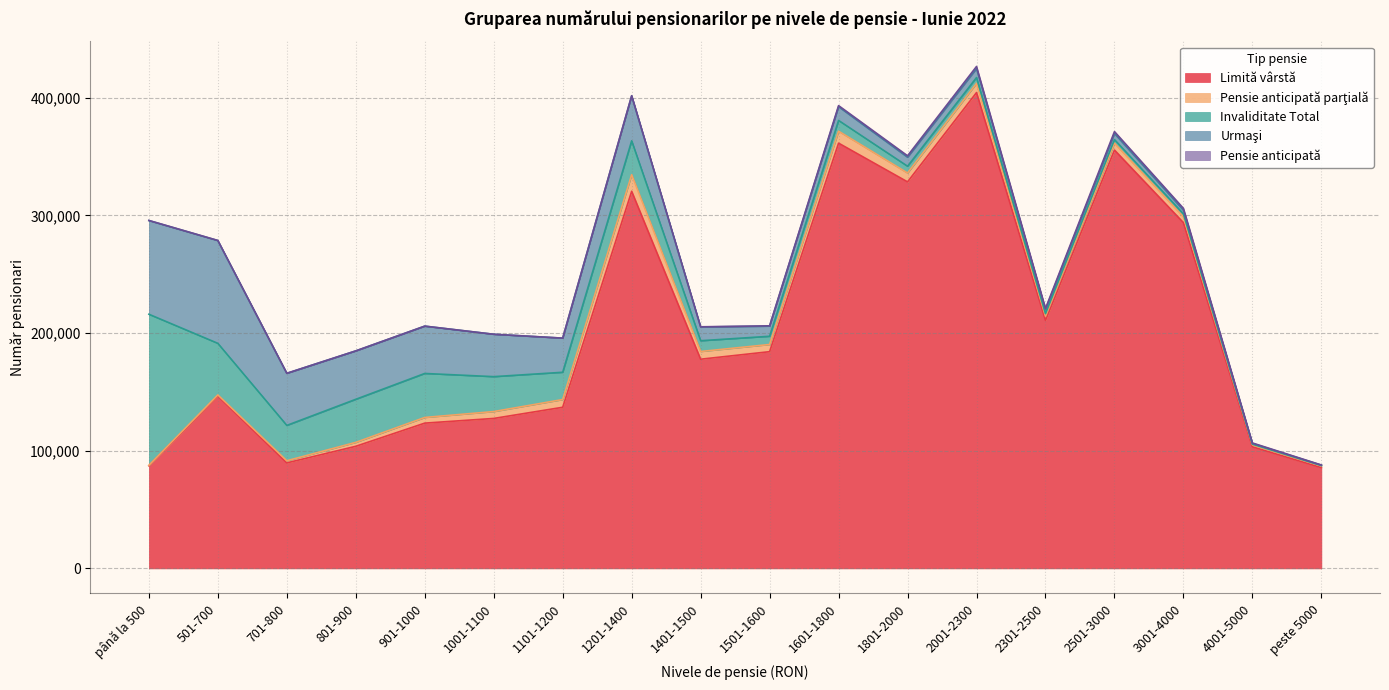

True or false: Pensie anticipată has a value of 390 at 4001-5000.

True